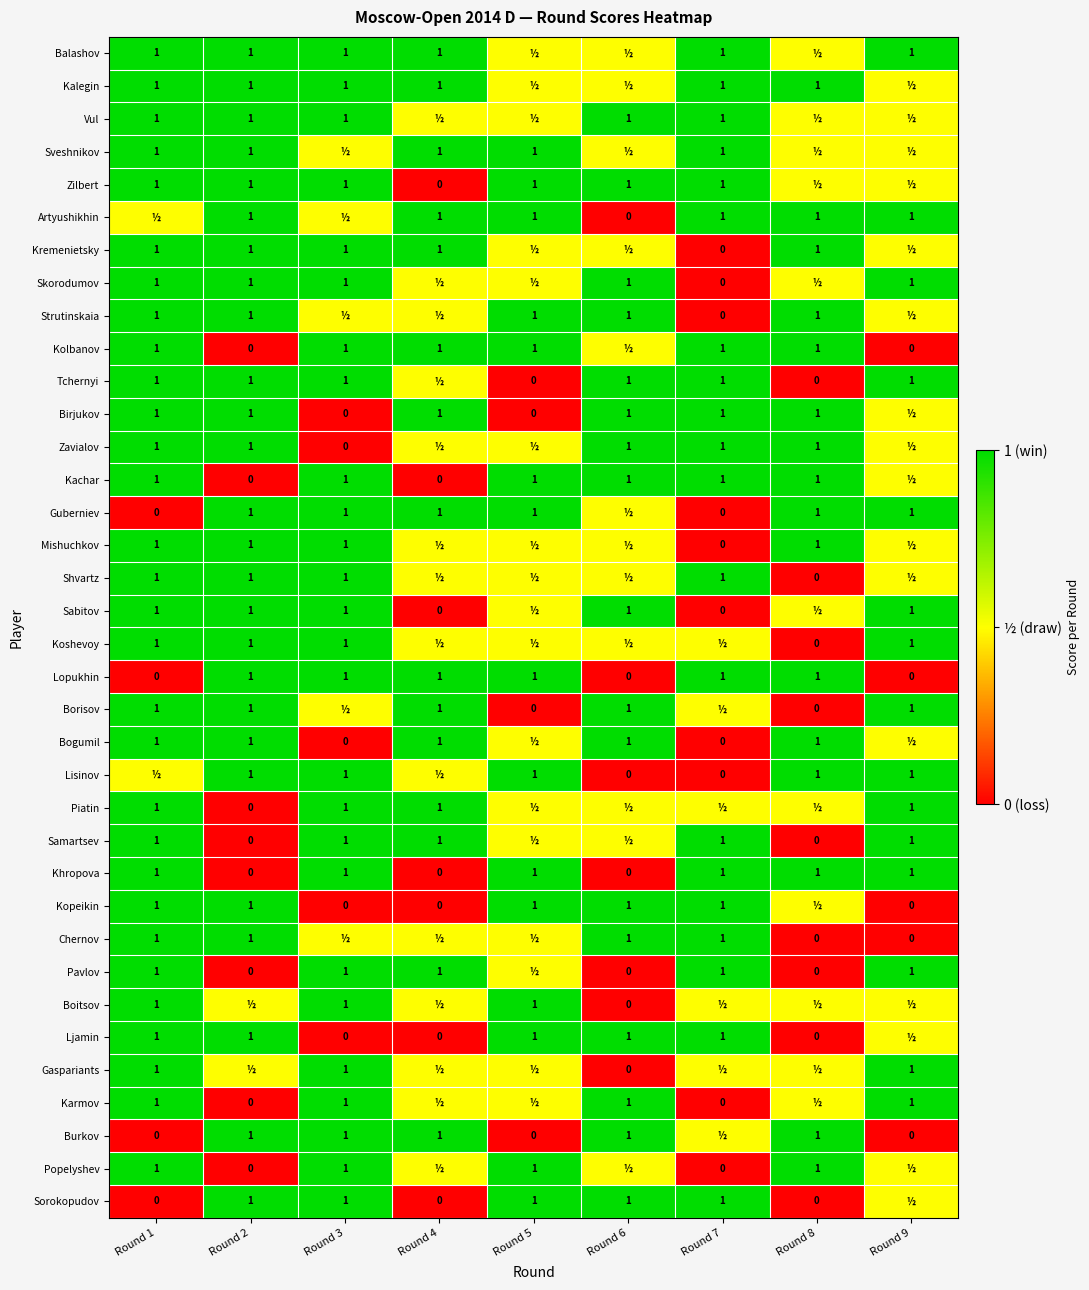

What is the greatest value displayed?

1.0